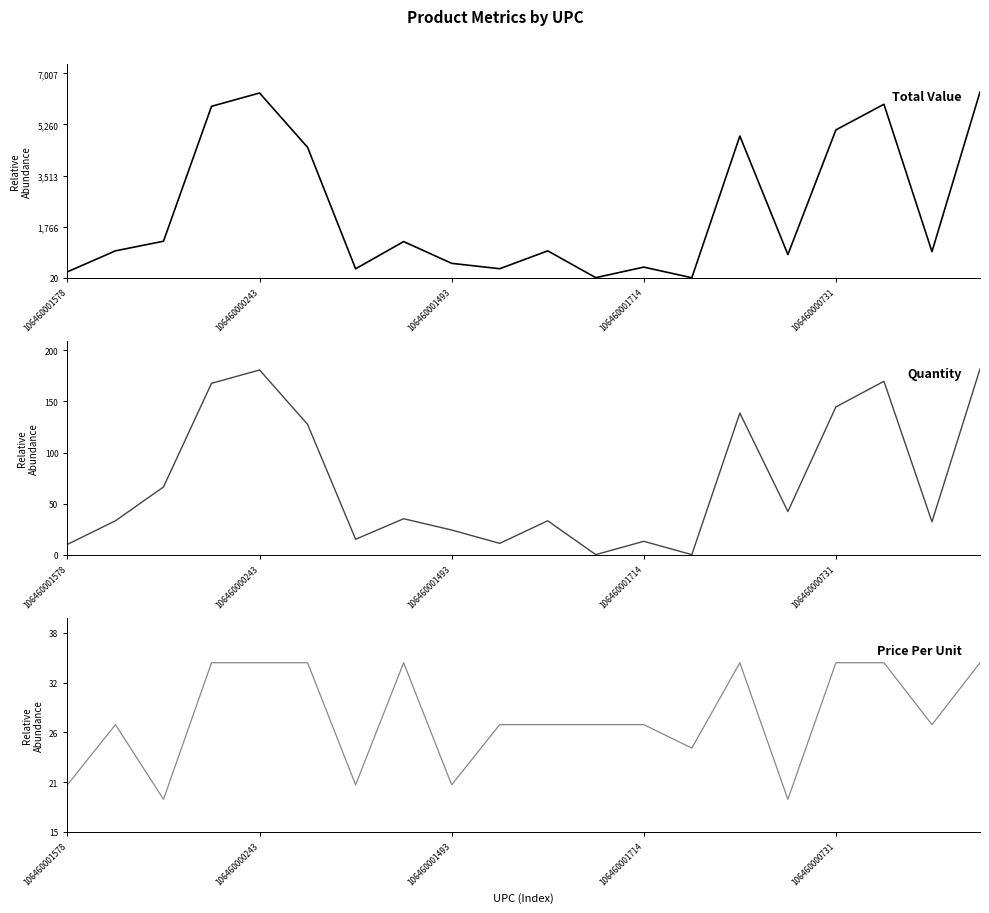

Which category has the lowest value across all series?

11